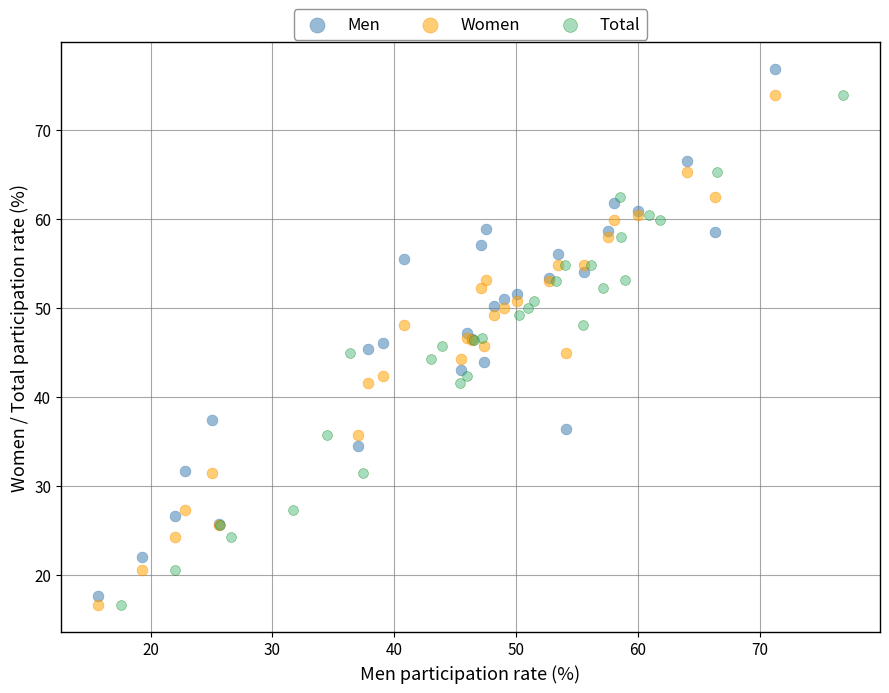

Which series has the widest spread of Y values?

Men